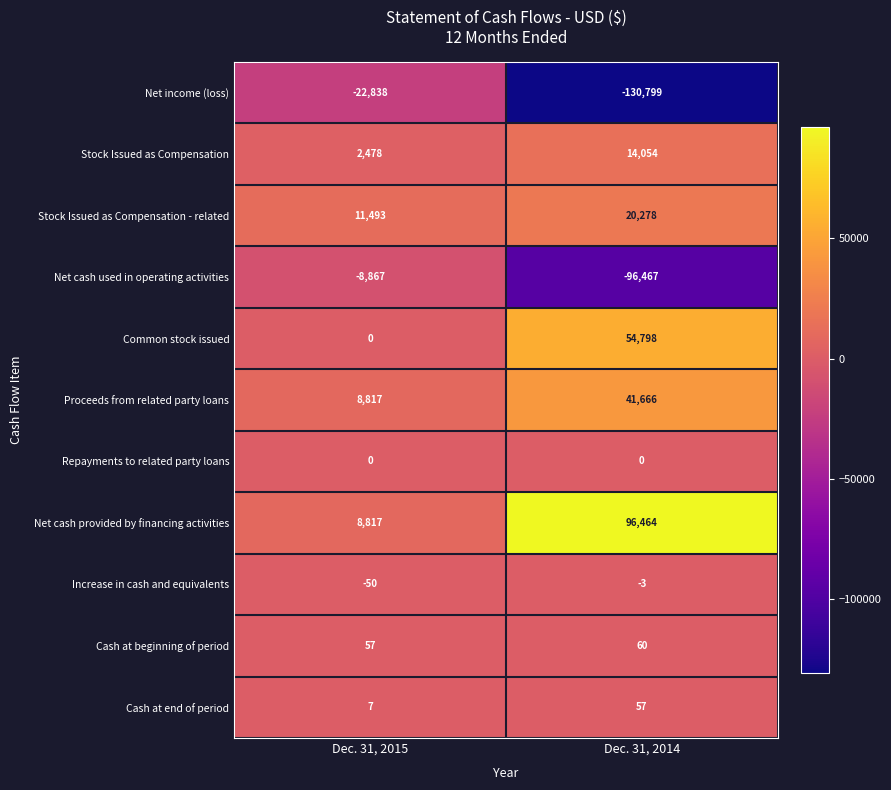

What is the greatest value displayed?

96464